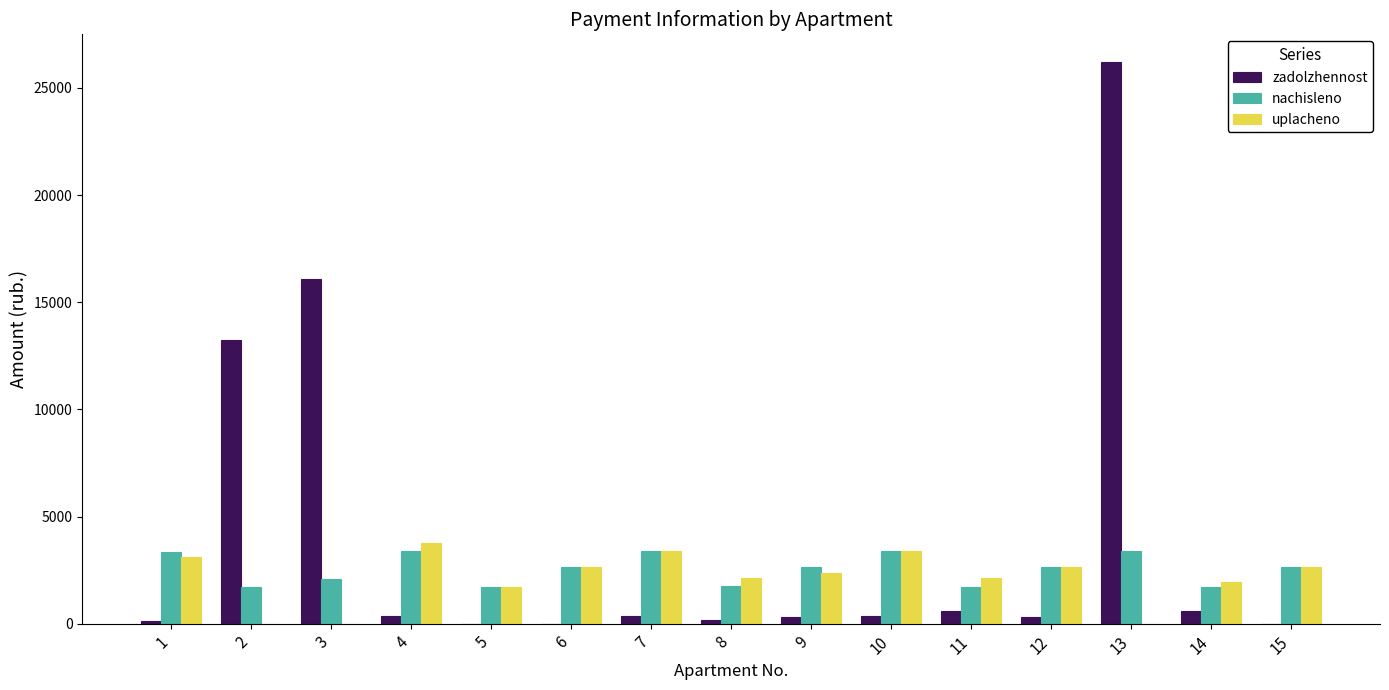

The value of zadolzhennost at 5 is -15101.8. True or false?

False